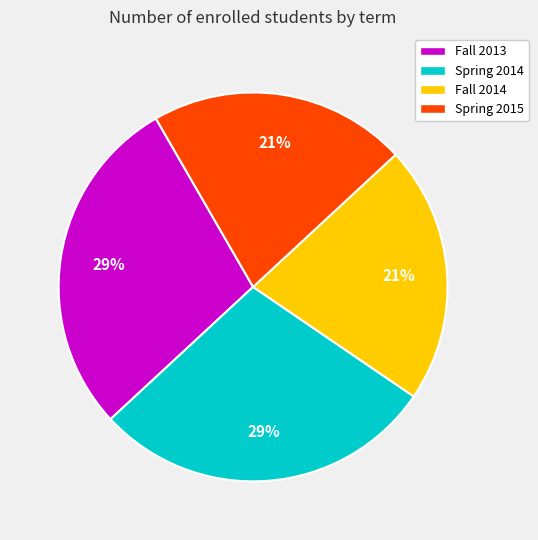

Is there any slice that represents more than half of the pie?

No